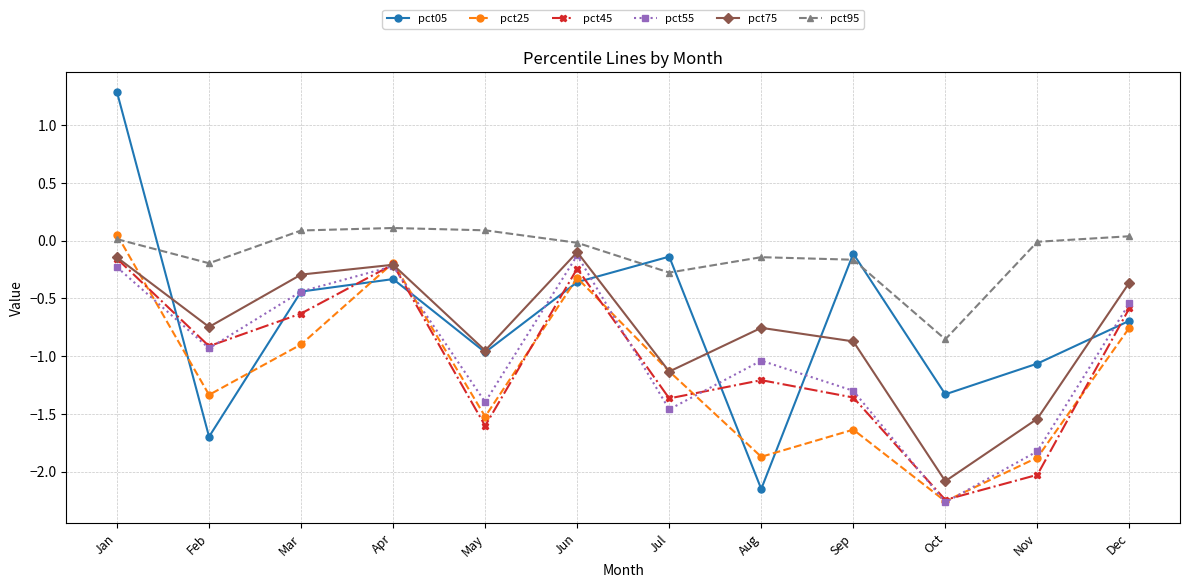

What is the spread (max minus min) of values at Jul?

1.3